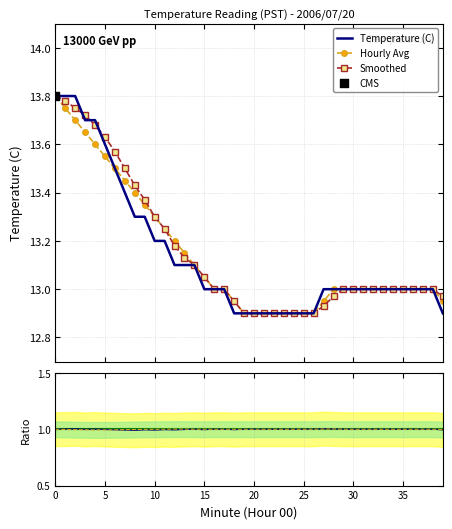

Which series contains the lowest Y value?

Temperature (C)